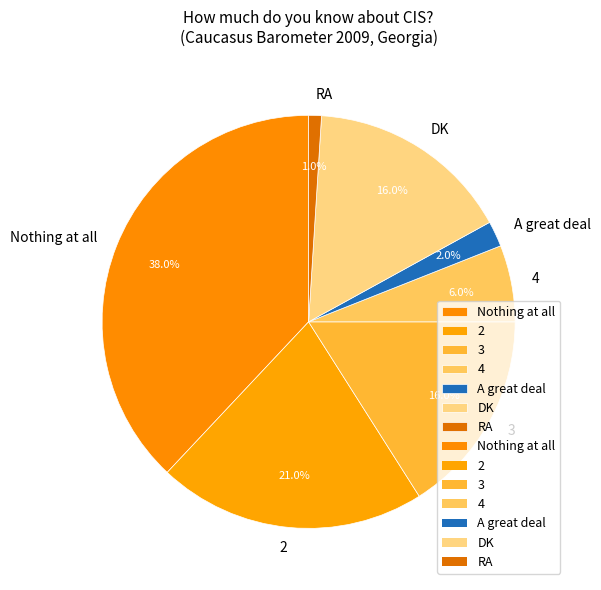

To the nearest percent, what portion does A great deal represent?

2%